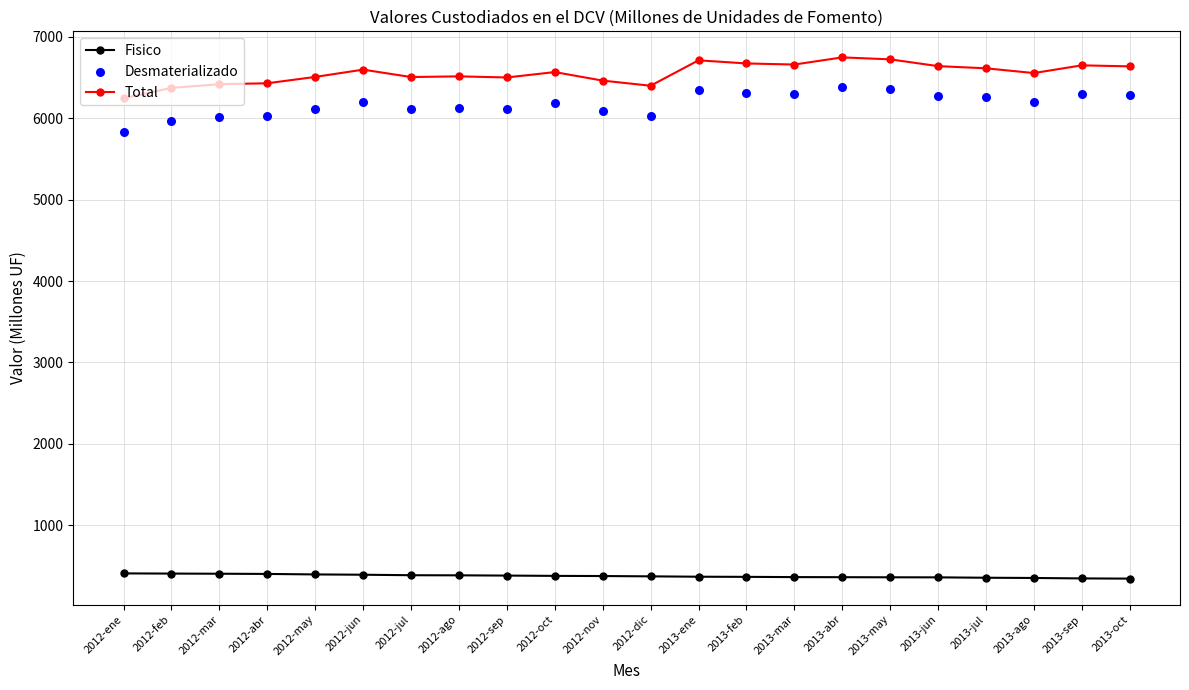

Which series reaches the minimum Y coordinate?

Fisico